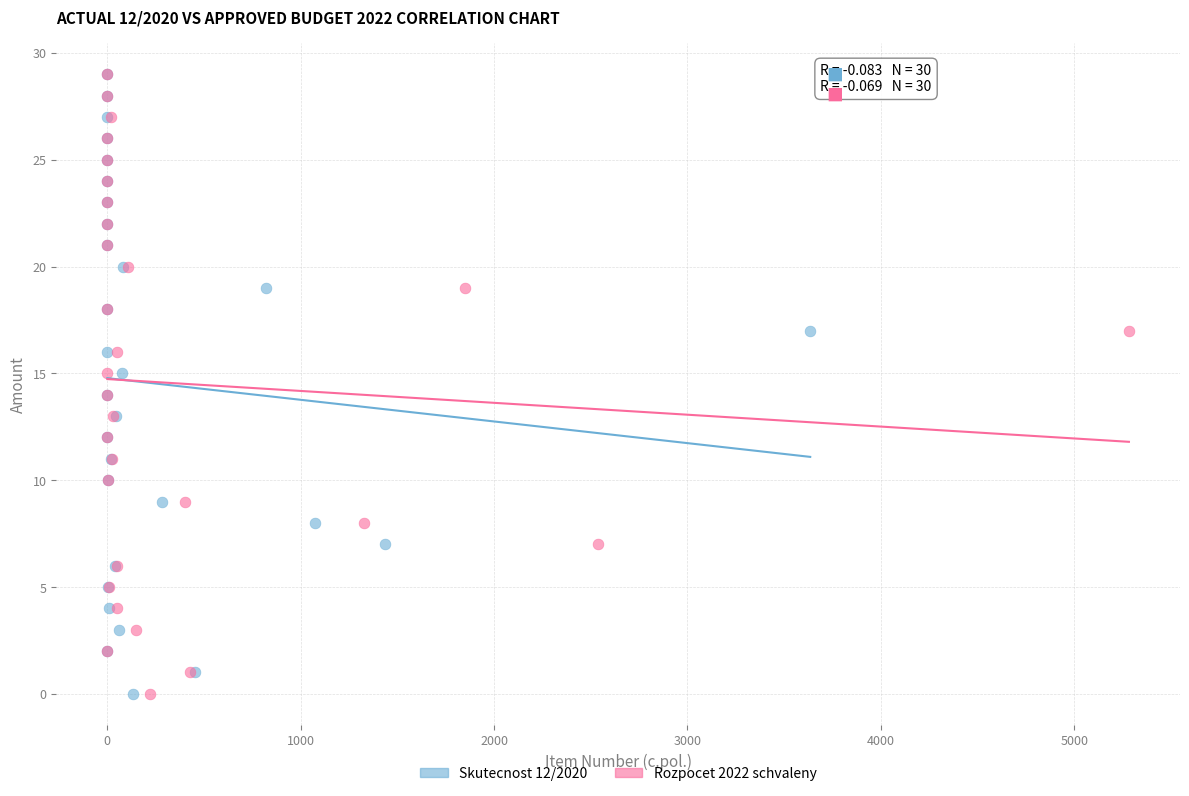

What are all the series names shown in the legend?

Skutecnost 12/2020, Rozpocet 2022 schvaleny